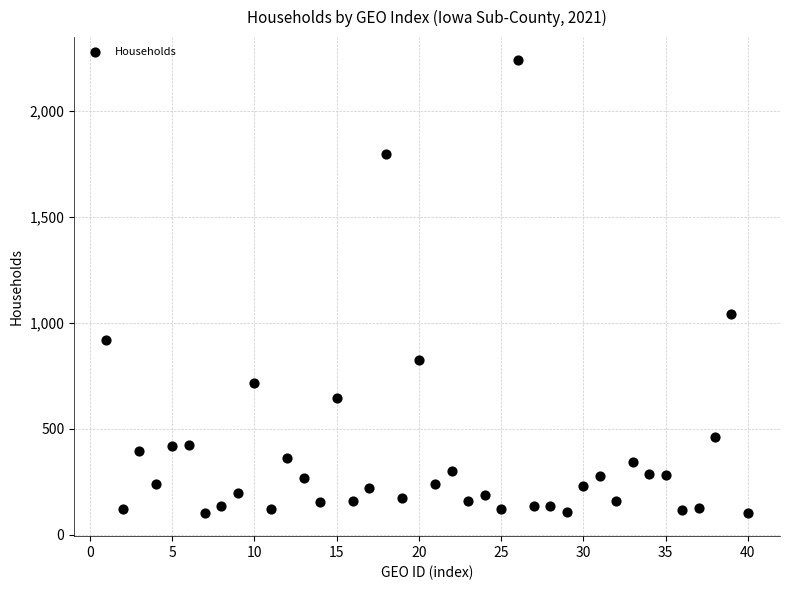

What Y value in the scatter plot is closest to 1171?

1041